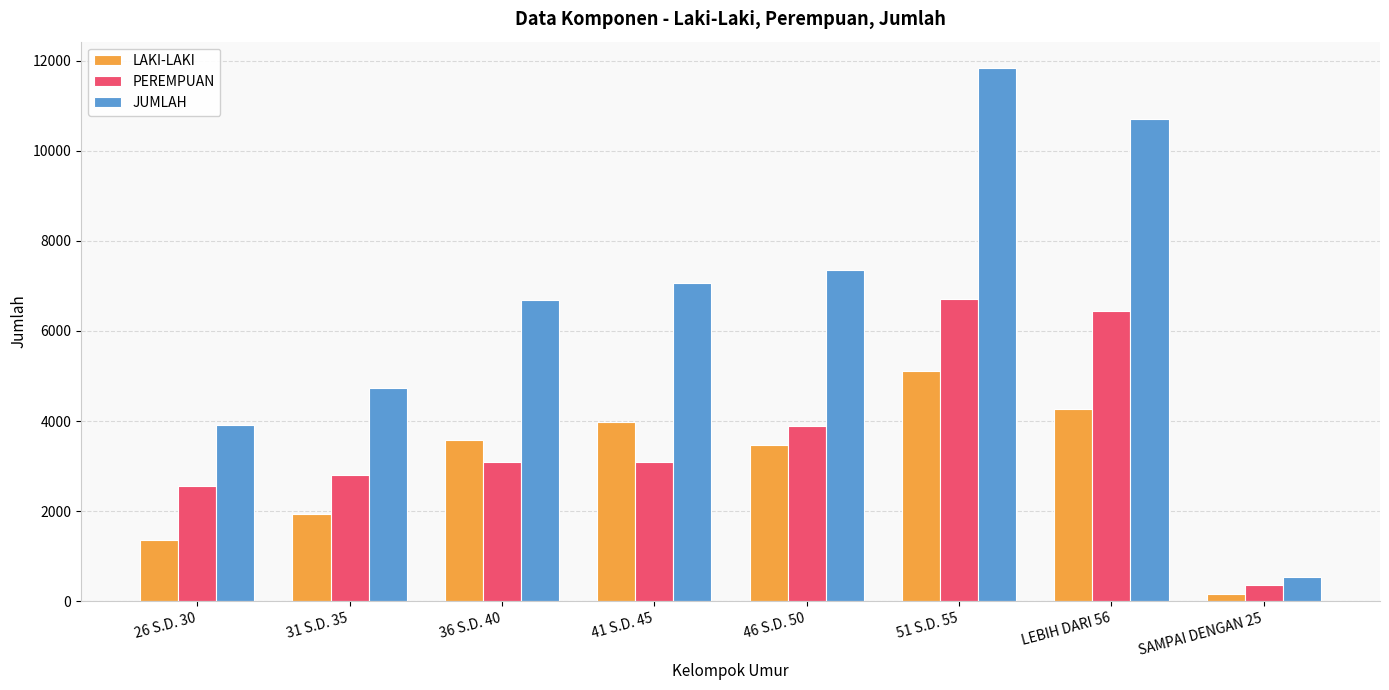

At which category does the chart reach its peak across all series?

51 S.D. 55